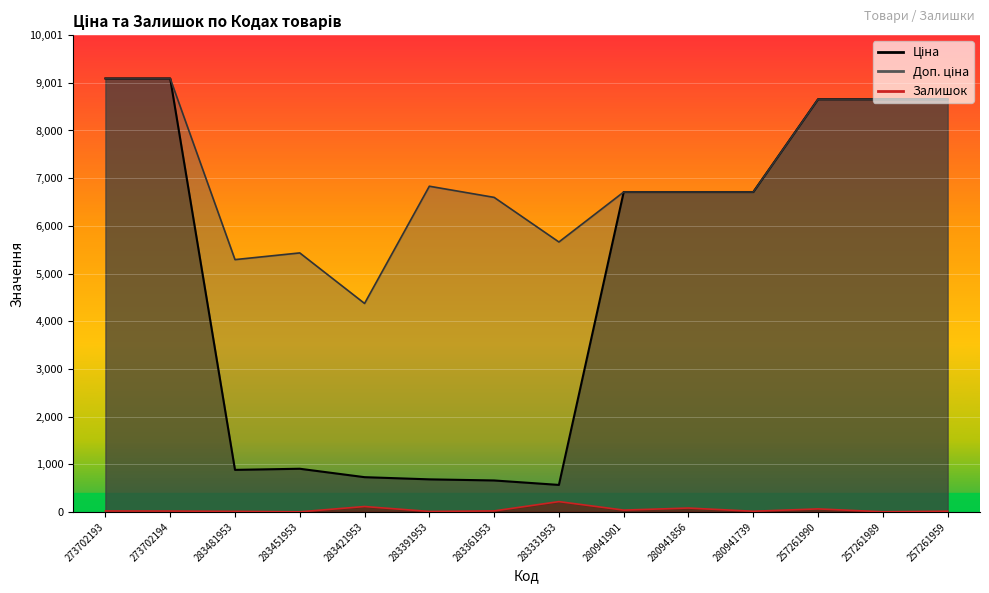

What is the total value across all series at 257261959?

17327.4